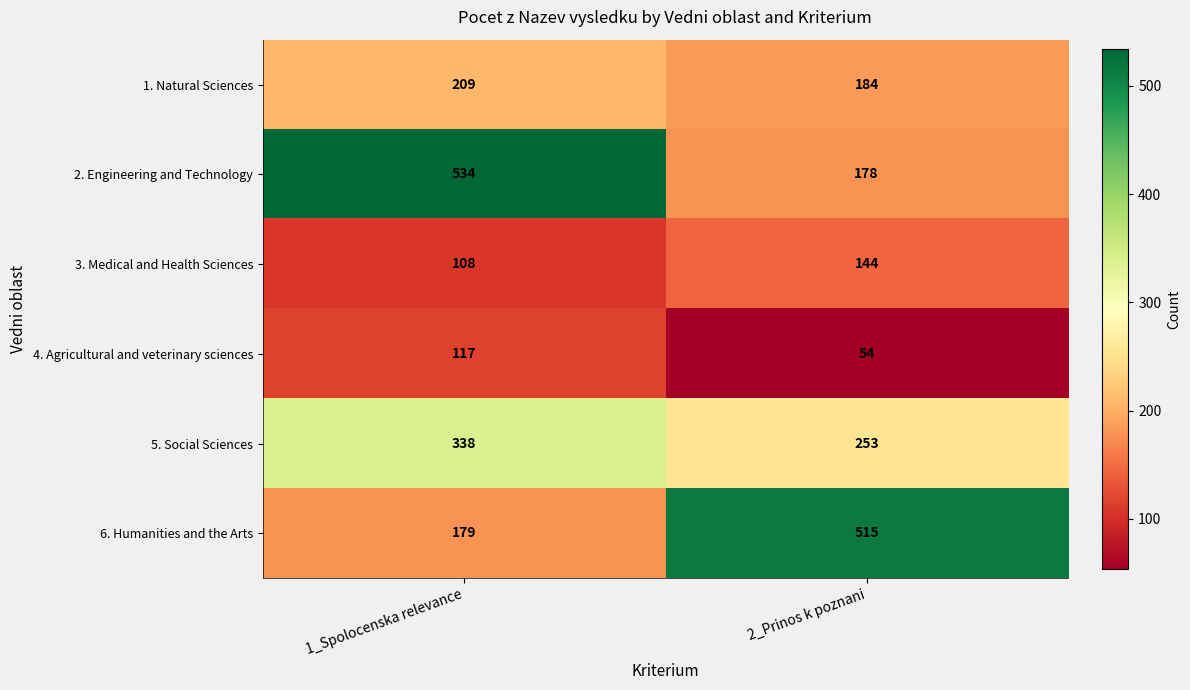

What is the difference between the 1. Natural Sciences values at 2_Prinos k poznani and 1_Spolocenska relevance?

25